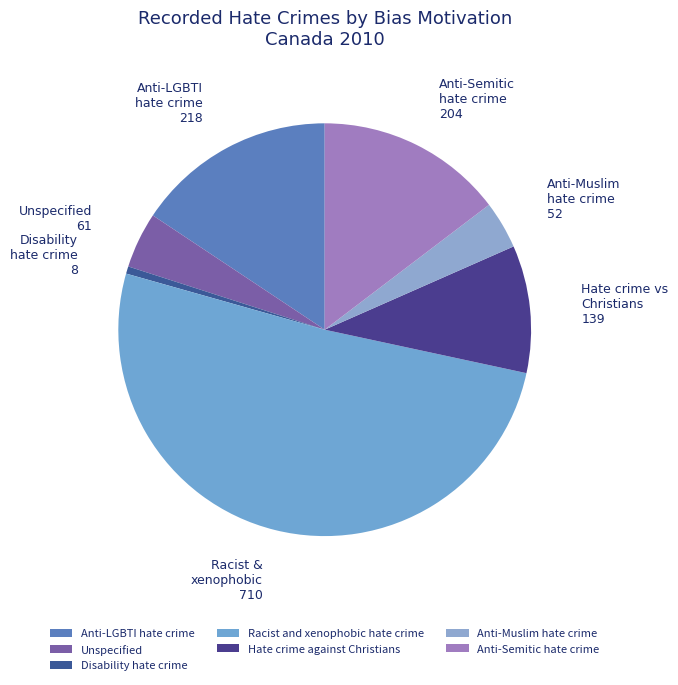

To the nearest percent, what is the difference between the Anti-Semitic hate crime and Disability hate crime slice percentages?

14%